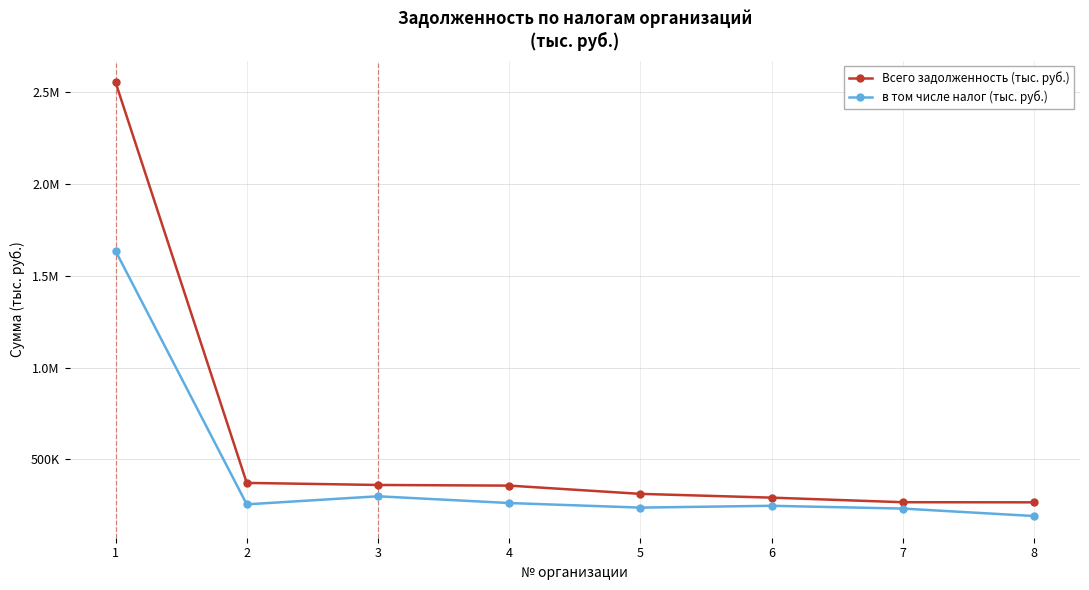

True or false: в том числе налог (тыс. руб.) has a value of 364422.8 at 4.

False